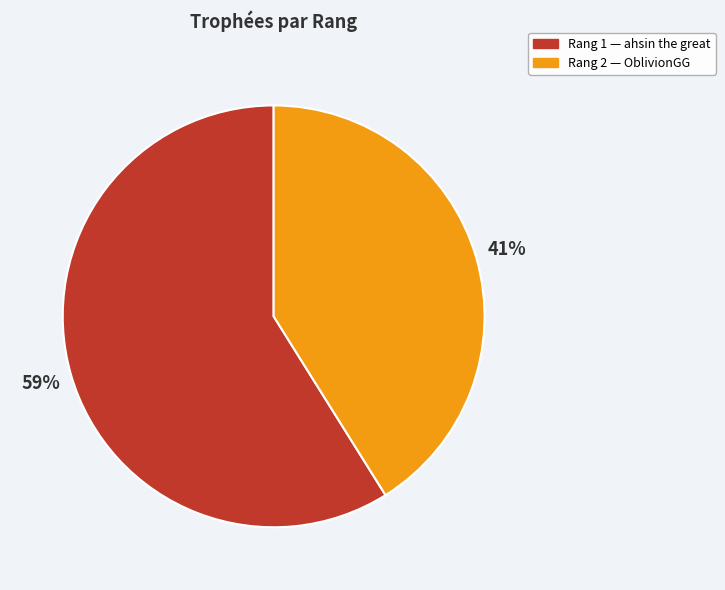

To the nearest percent, what is the difference between the largest and smallest slice percentages?

18%